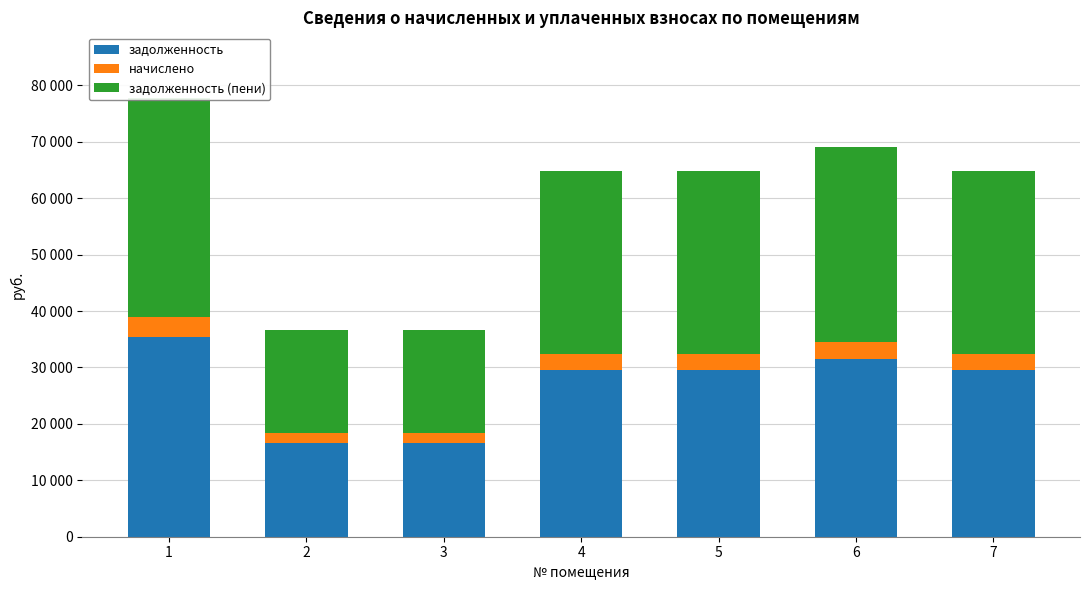

How many bars are there in each group?

3